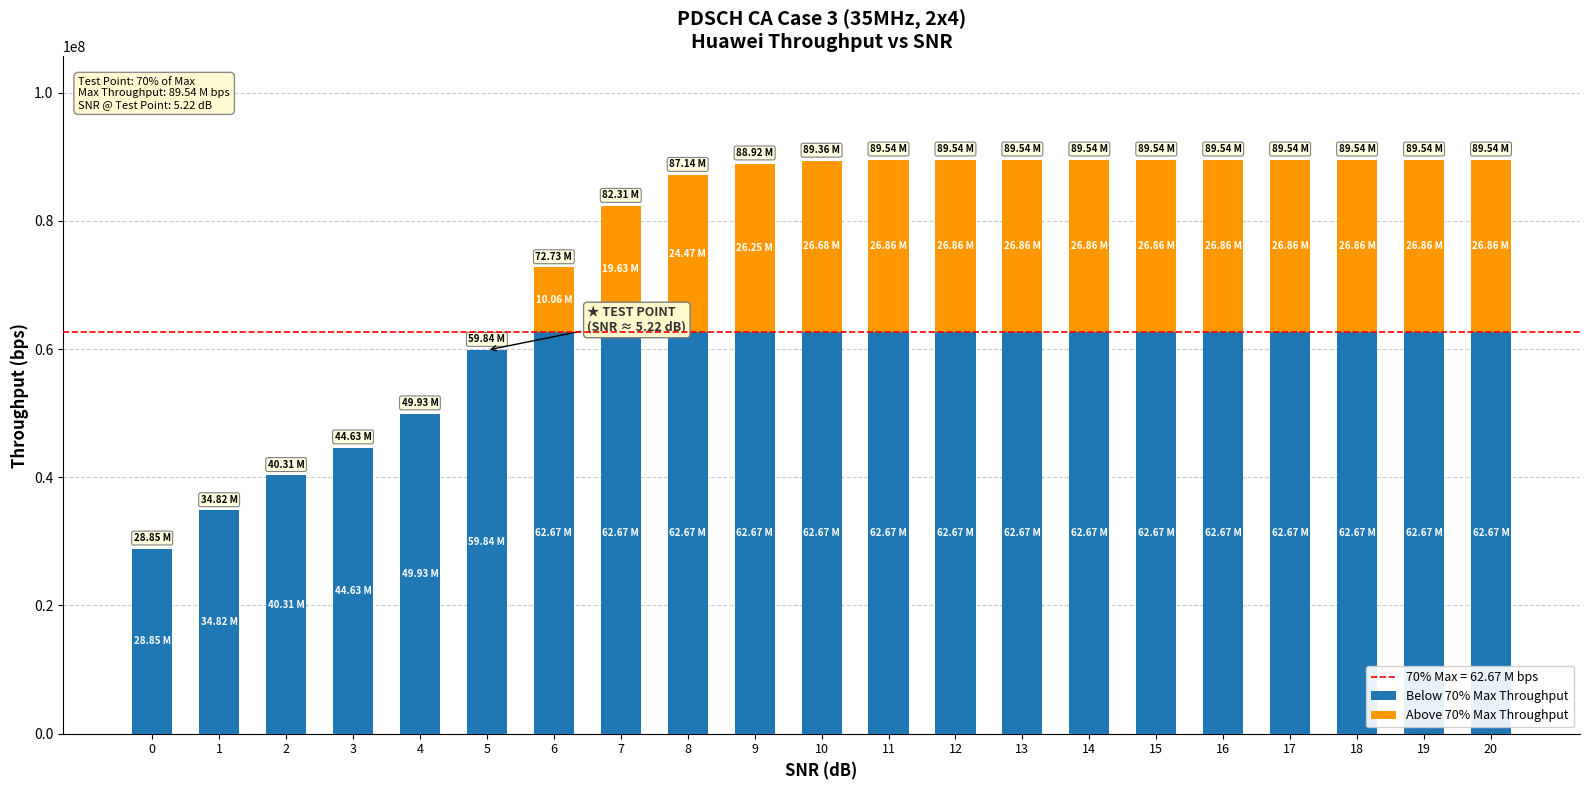

What is the total value across all series at 4?

49932590.4